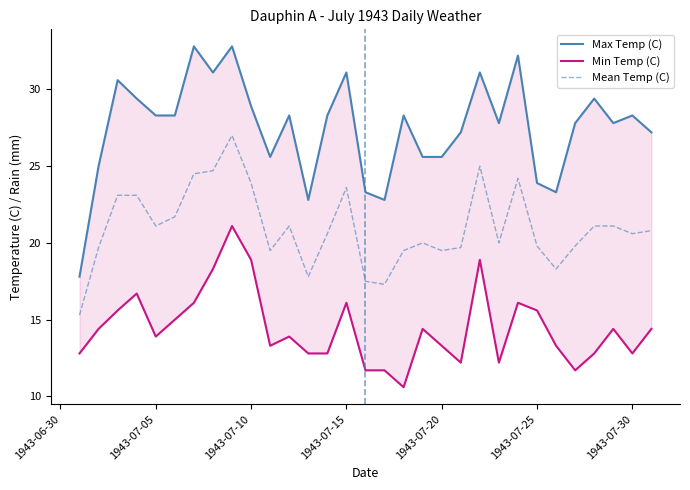

What are all the series names shown in the legend?

Max Temp (C), Min Temp (C), Mean Temp (C)